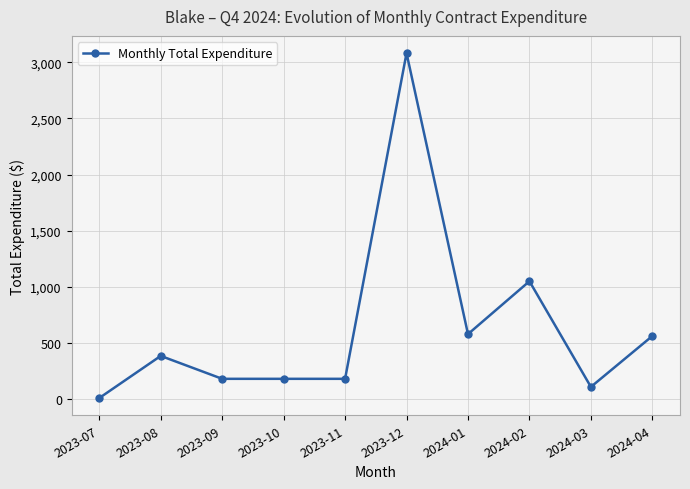

What is the label of the 4th point from the right?

2024-01